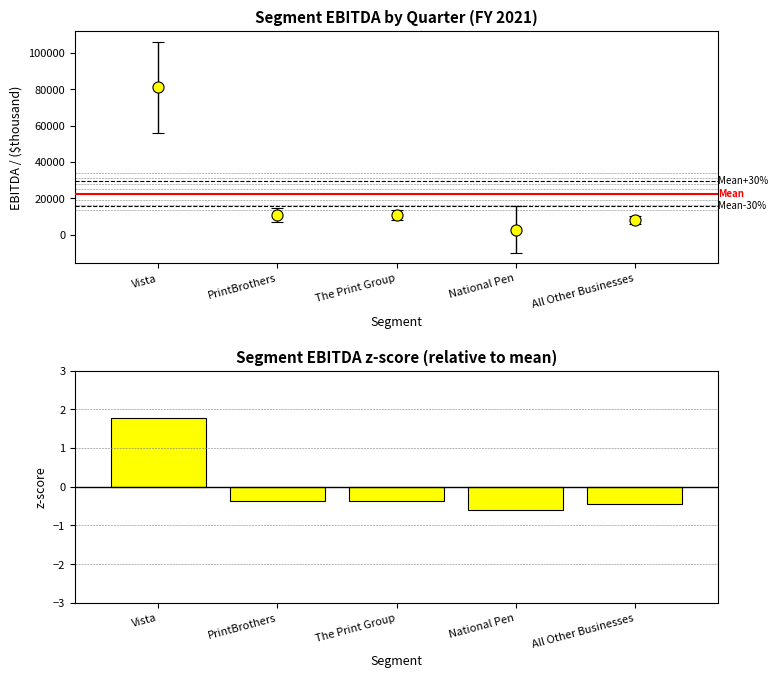

Reading right to left, what are all the values shown in this chart?

All Other Businesses=-0.5	National Pen=-0.6	The Print Group=-0.4	PrintBrothers=-0.4	Vista=1.8